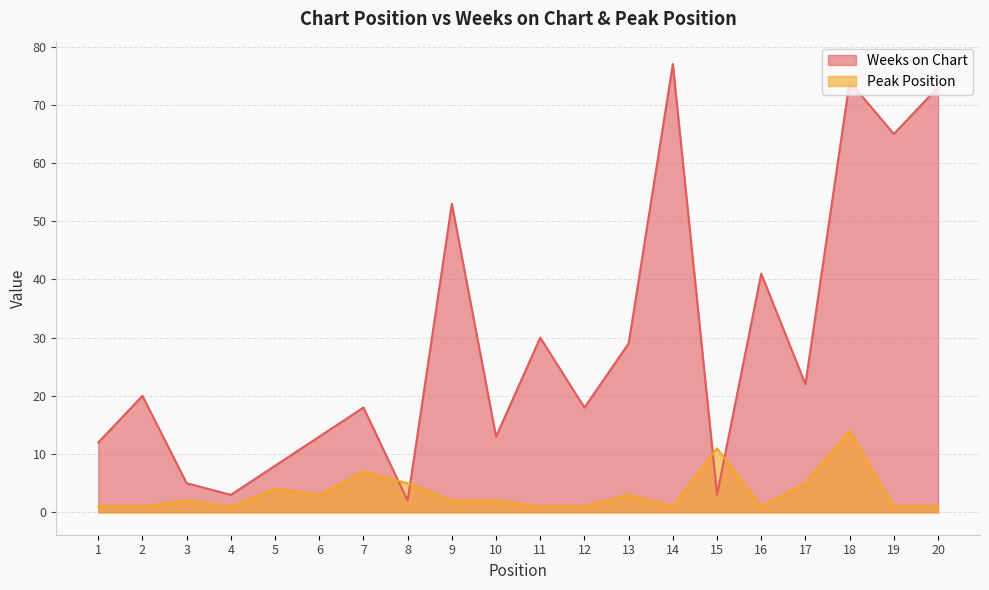

Where do Peak Position and Weeks on Chart first cross each other?

7 and 8